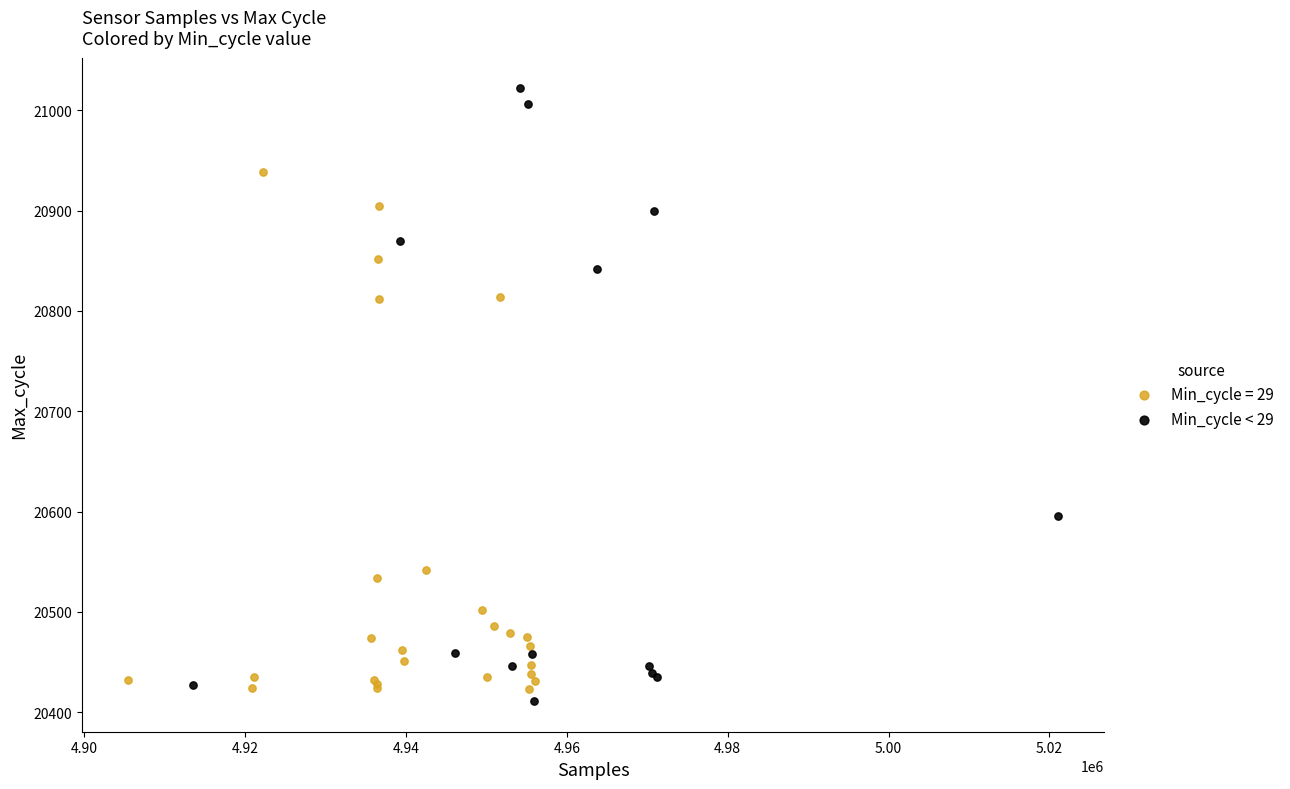

Which series contains the highest Y value?

Min_cycle < 29